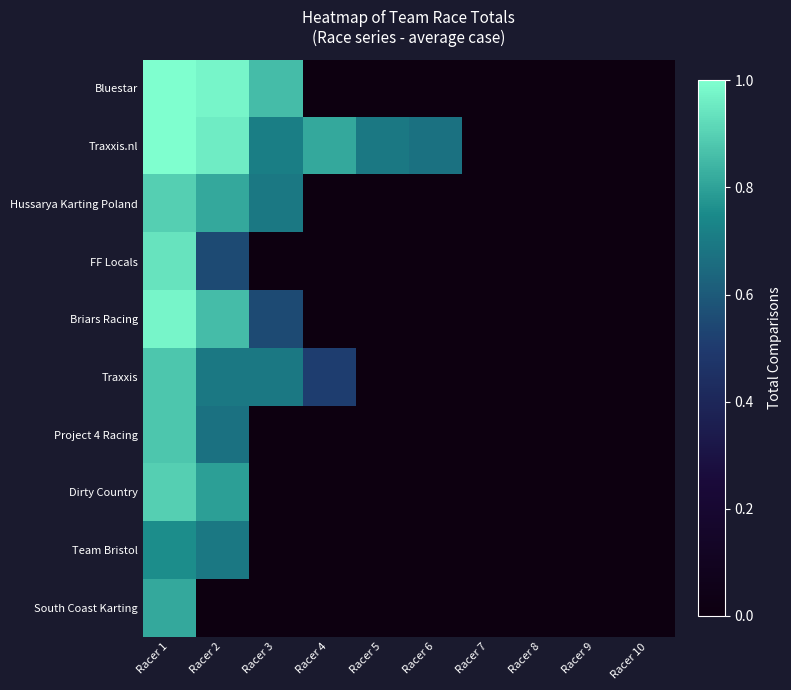

Reading left to right, list all the values displayed in this chart.

Bluestar: Racer 1=1.0	Racer 2=1.0	Racer 3=0.9	Racer 4=0.0	Racer 5=0.0	Racer 6=0.0	Racer 7=0.0	Racer 8=0.0	Racer 9=0.0	Racer 10=0.0
Traxxis.nl: Racer 1=1.0	Racer 2=1.0	Racer 3=0.7	Racer 4=0.8	Racer 5=0.7	Racer 6=0.7	Racer 7=0.0	Racer 8=0.0	Racer 9=0.0	Racer 10=0.0
Hussarya Karting Poland: Racer 1=0.9	Racer 2=0.8	Racer 3=0.7	Racer 4=0.0	Racer 5=0.0	Racer 6=0.0	Racer 7=0.0	Racer 8=0.0	Racer 9=0.0	Racer 10=0.0
FF Locals: Racer 1=0.9	Racer 2=0.6	Racer 3=0.0	Racer 4=0.0	Racer 5=0.0	Racer 6=0.0	Racer 7=0.0	Racer 8=0.0	Racer 9=0.0	Racer 10=0.0
Briars Racing: Racer 1=1.0	Racer 2=0.9	Racer 3=0.6	Racer 4=0.0	Racer 5=0.0	Racer 6=0.0	Racer 7=0.0	Racer 8=0.0	Racer 9=0.0	Racer 10=0.0
Traxxis: Racer 1=0.9	Racer 2=0.7	Racer 3=0.7	Racer 4=0.5	Racer 5=0.0	Racer 6=0.0	Racer 7=0.0	Racer 8=0.0	Racer 9=0.0	Racer 10=0.0
Project 4 Racing: Racer 1=0.9	Racer 2=0.7	Racer 3=0.0	Racer 4=0.0	Racer 5=0.0	Racer 6=0.0	Racer 7=0.0	Racer 8=0.0	Racer 9=0.0	Racer 10=0.0
Dirty Country: Racer 1=0.9	Racer 2=0.8	Racer 3=0.0	Racer 4=0.0	Racer 5=0.0	Racer 6=0.0	Racer 7=0.0	Racer 8=0.0	Racer 9=0.0	Racer 10=0.0
Team Bristol: Racer 1=0.8	Racer 2=0.7	Racer 3=0.0	Racer 4=0.0	Racer 5=0.0	Racer 6=0.0	Racer 7=0.0	Racer 8=0.0	Racer 9=0.0	Racer 10=0.0
South Coast Karting: Racer 1=0.8	Racer 2=0.0	Racer 3=0.0	Racer 4=0.0	Racer 5=0.0	Racer 6=0.0	Racer 7=0.0	Racer 8=0.0	Racer 9=0.0	Racer 10=0.0